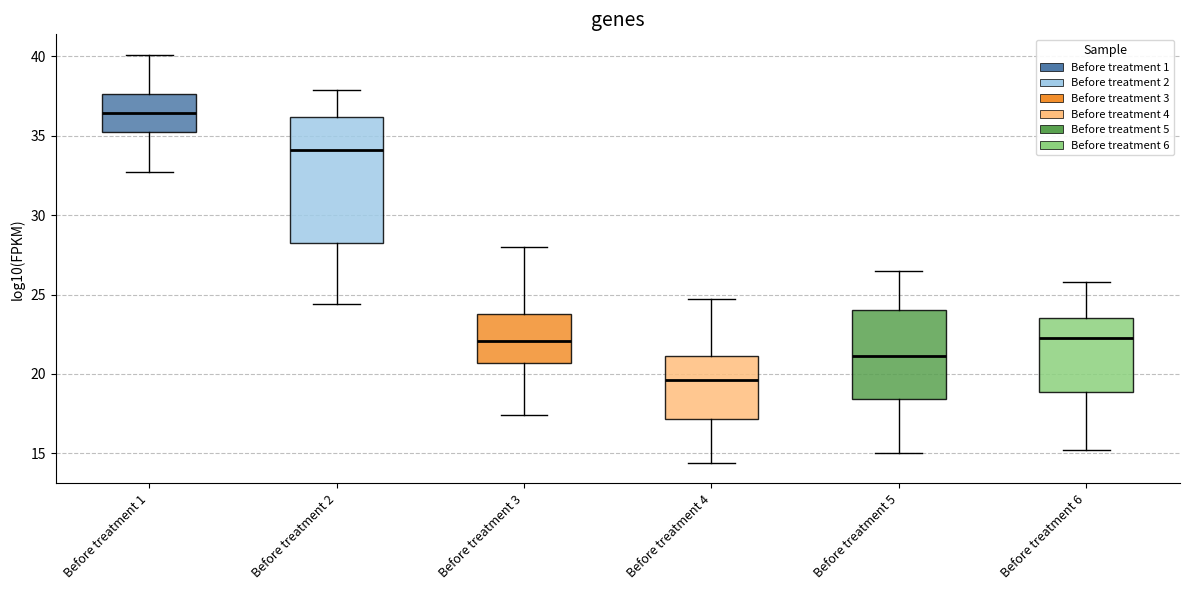

Reading left to right, read every box against the y-axis: the position of its median line, the range the box covers, and the ends of its whiskers. The values are not printed on the chart, so give them approximately, as read against the axis.

Before treatment 1: median 36.5, box 35.5 to 37.5, whiskers 32.5 to 40.0
Before treatment 2: median 34.0, box 28.5 to 36.0, whiskers 24.5 to 38.0
Before treatment 3: median 22.0, box 20.5 to 24.0, whiskers 17.5 to 28.0
Before treatment 4: median 19.5, box 17.0 to 21.0, whiskers 14.5 to 24.5
Before treatment 5: median 21.0, box 18.5 to 24.0, whiskers 15.0 to 26.5
Before treatment 6: median 22.5, box 19.0 to 23.5, whiskers 15.0 to 26.0